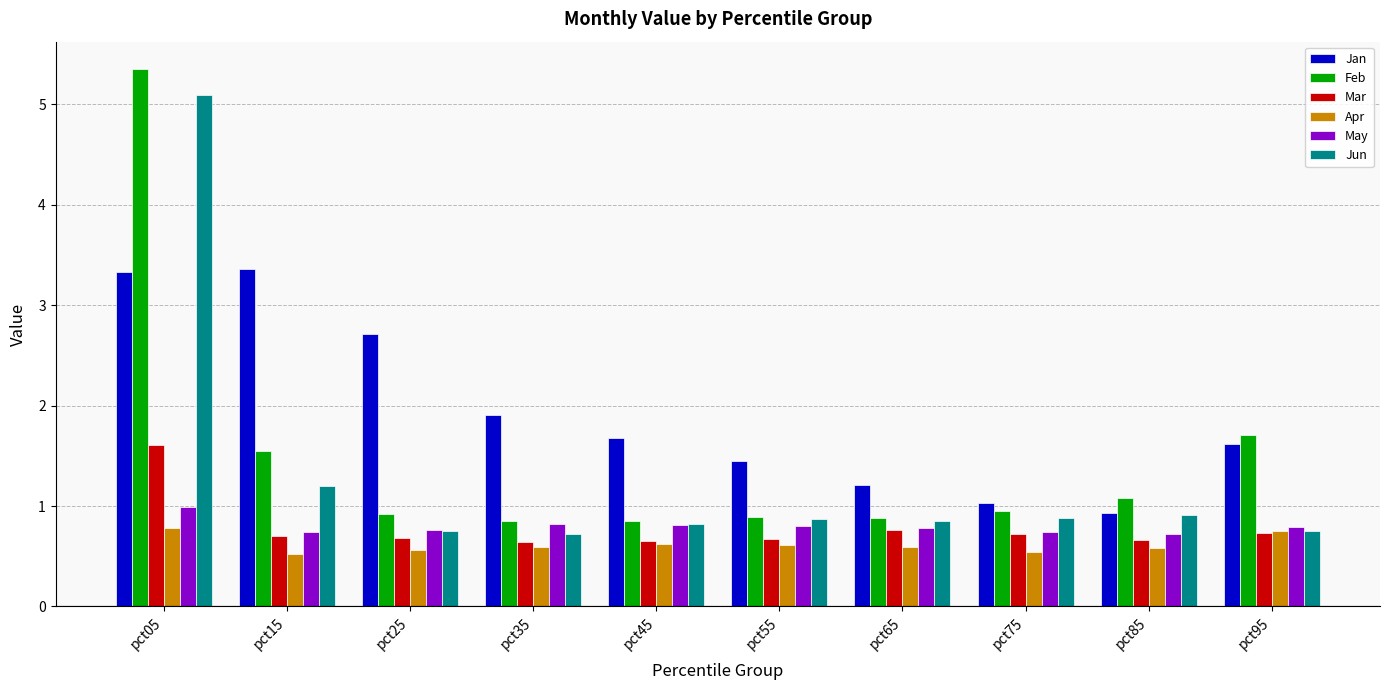

How many groups of bars are there?

10